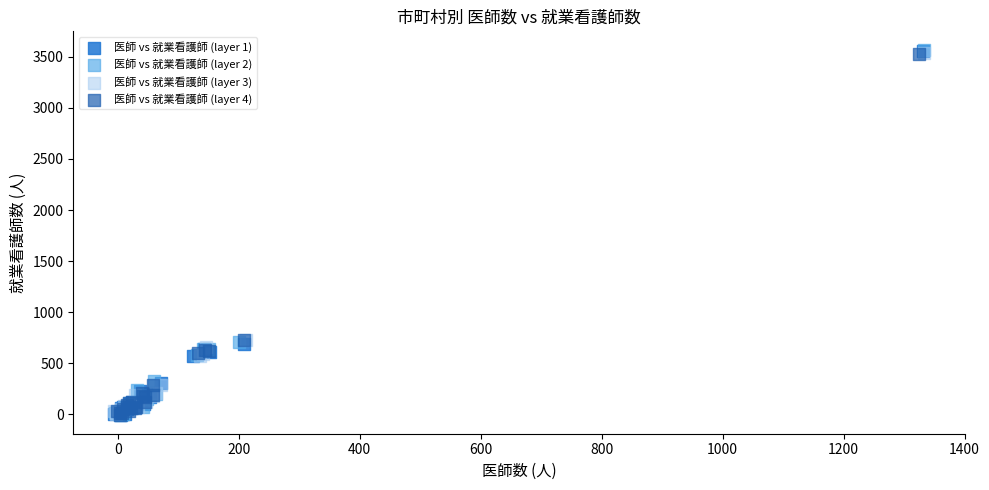

Which series has the widest spread of Y values?

医師 vs 就業看護師 (layer 2)